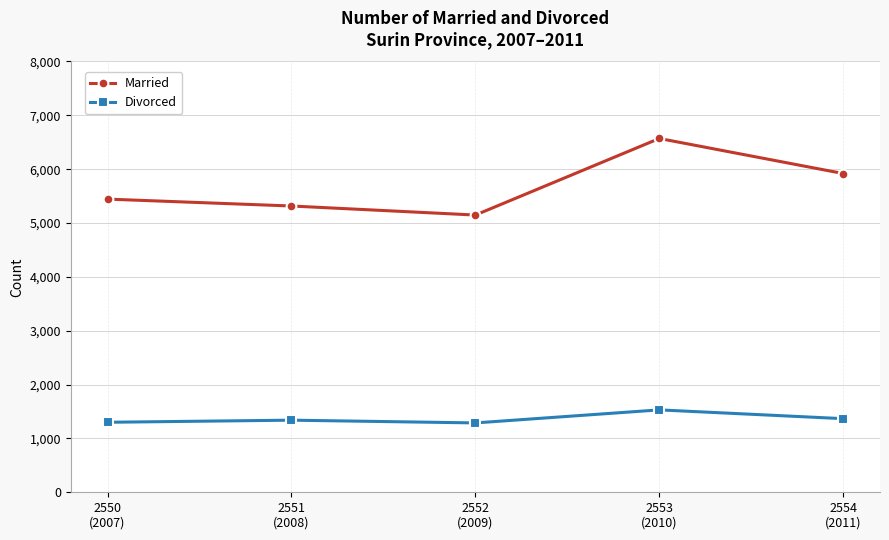

What are all the series names shown in the legend?

Married, Divorced